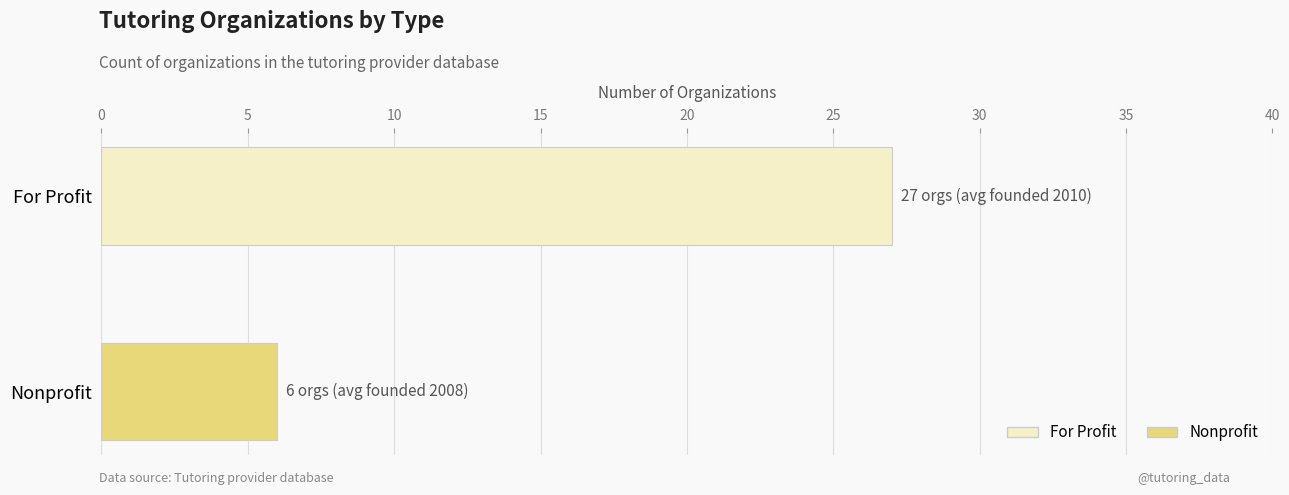

Which has a higher value, Nonprofit or For Profit?

For Profit